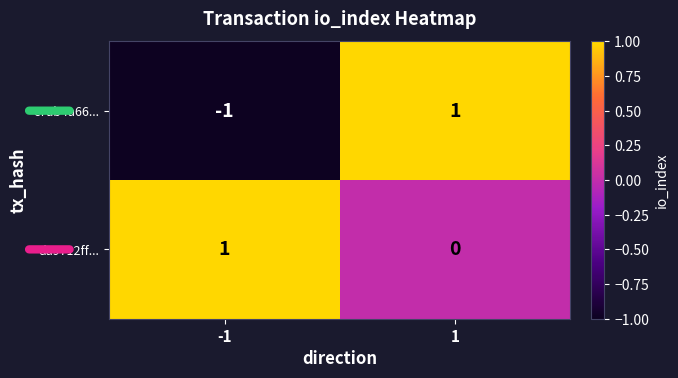

Which series has the largest range (max minus min)?

c7ab4a66...